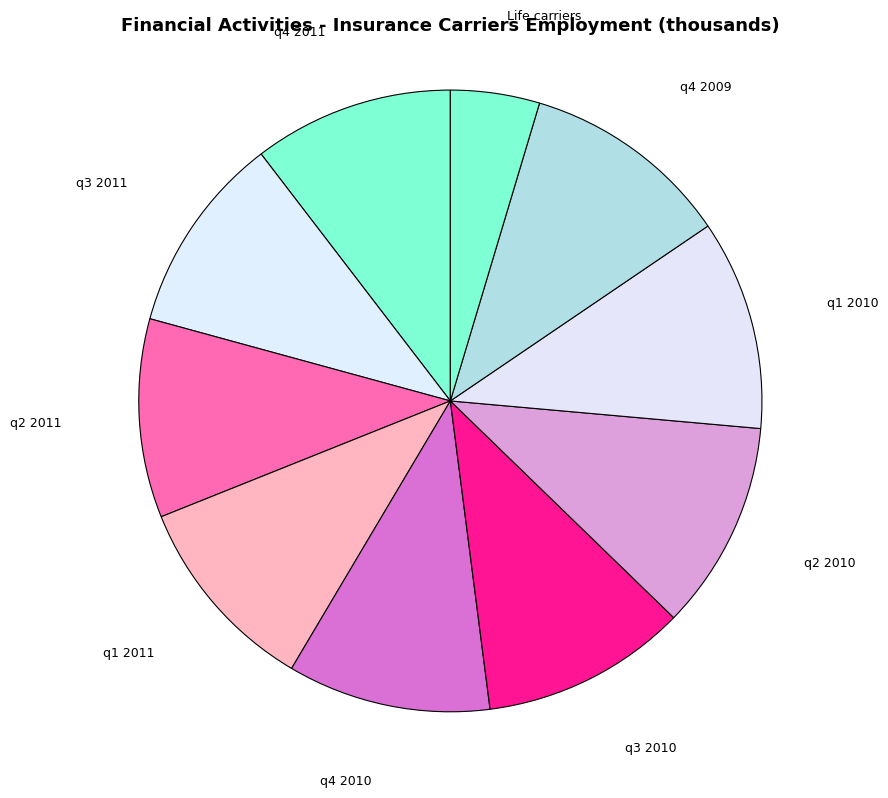

Does any single category account for the majority?

No